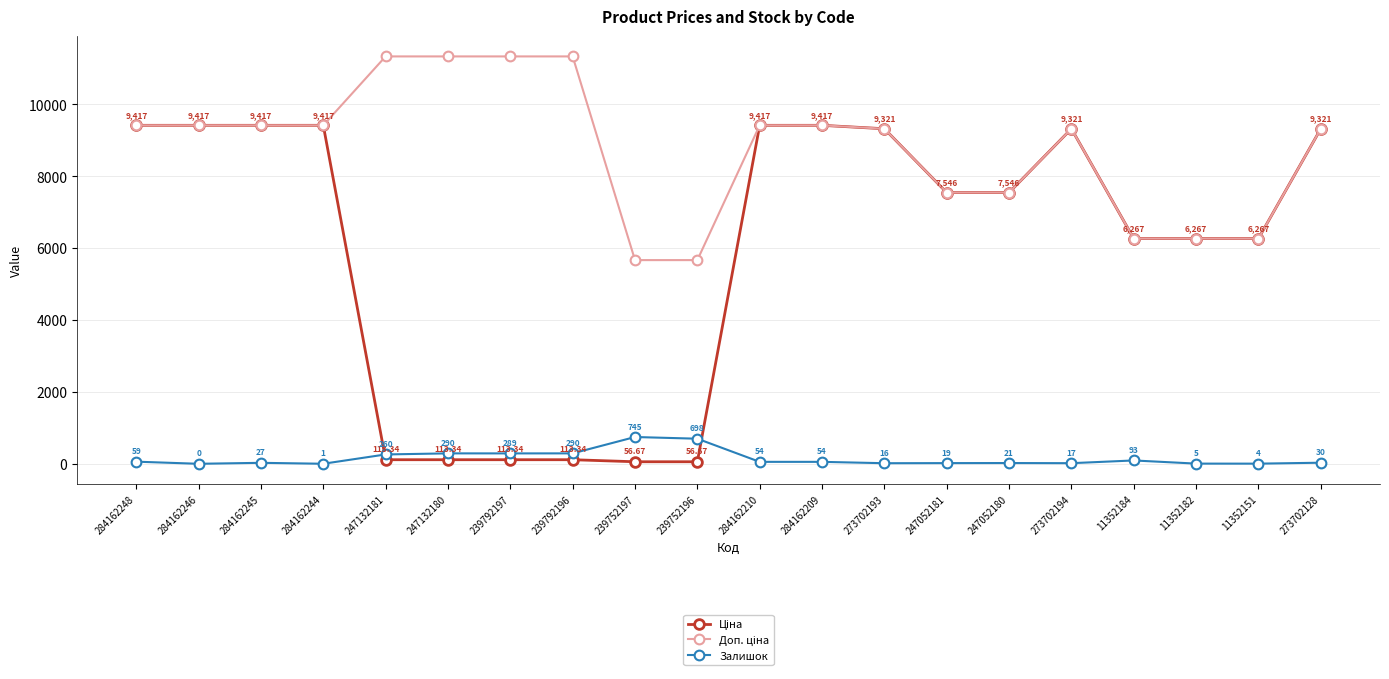

Does the chart have visible grid lines?

Yes